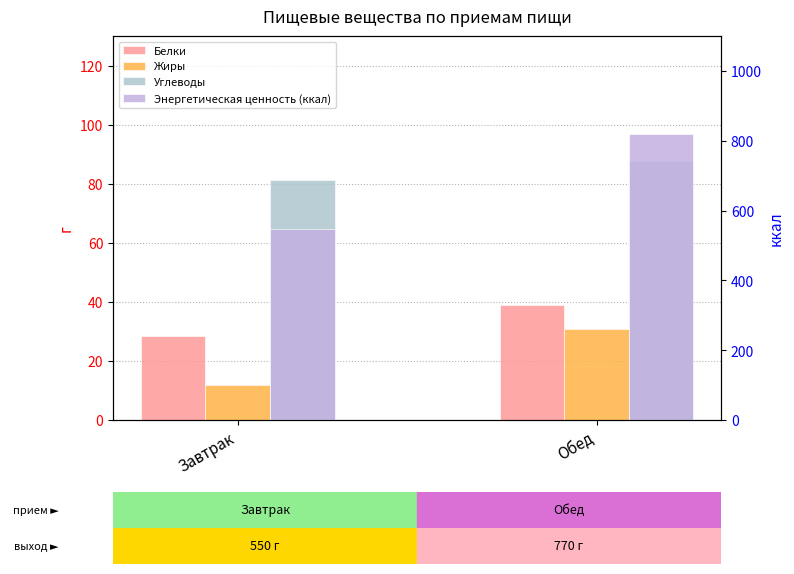

What is the highest value of the Углеводы series?

87.5